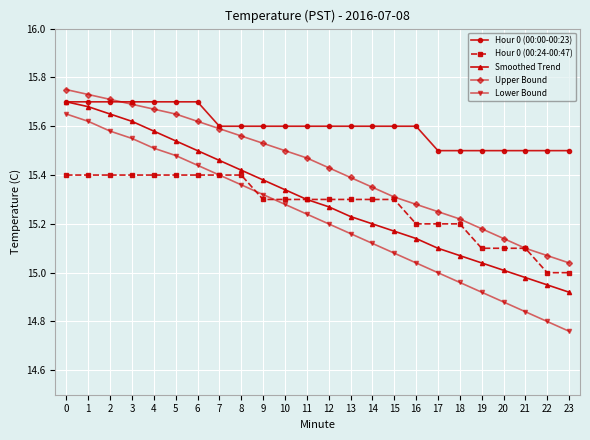

True or false: Smoothed Trend has a value of 15.7 at 1.

True